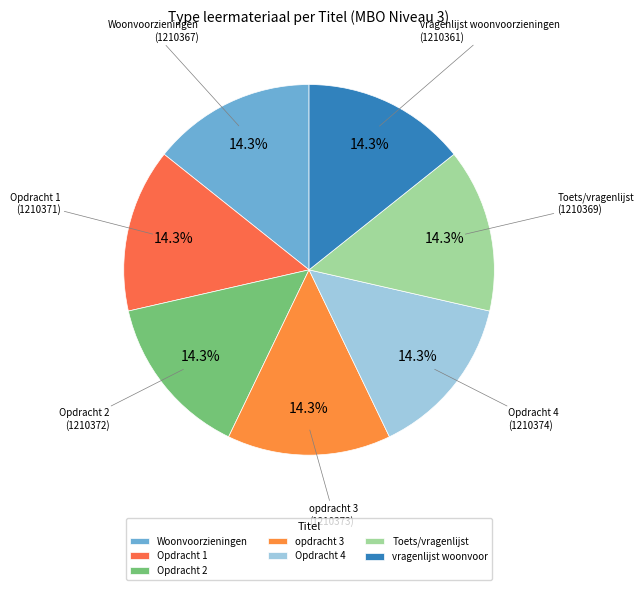

Rank the categories by value from highest to lowest.

Opdracht 4, opdracht 3, Opdracht 2, Opdracht 1, Toets/vragenlijst, Woonvoorzieningen, vragenlijst woonvoorzieningen